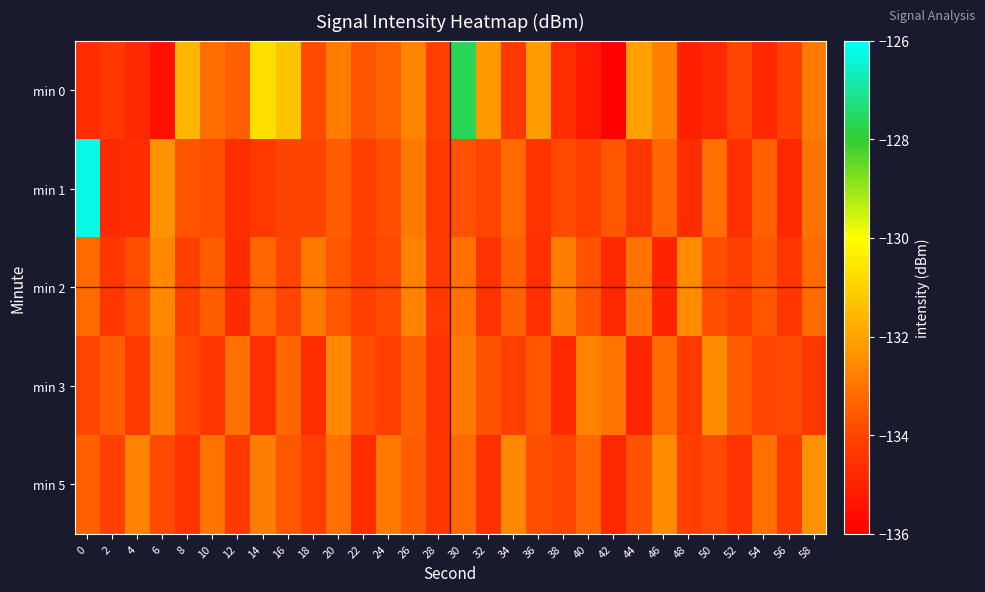

At 34, list the series in order from smallest to largest.

min 0, min 3, min 2, min 1, min 5